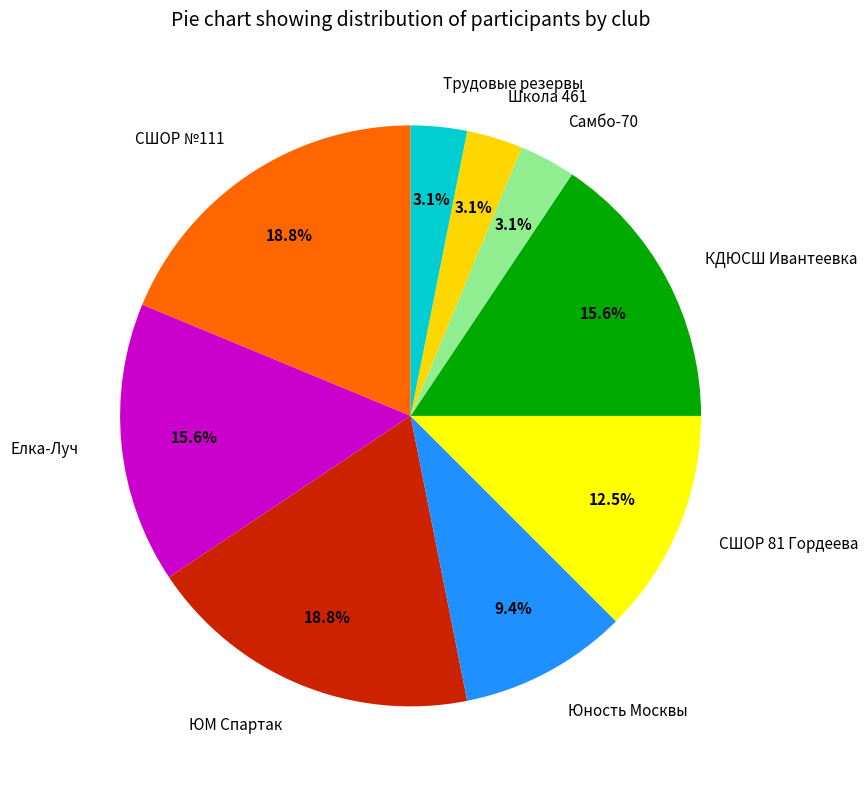

True or false: Юность Москвы accounts for 9% of the total.

True